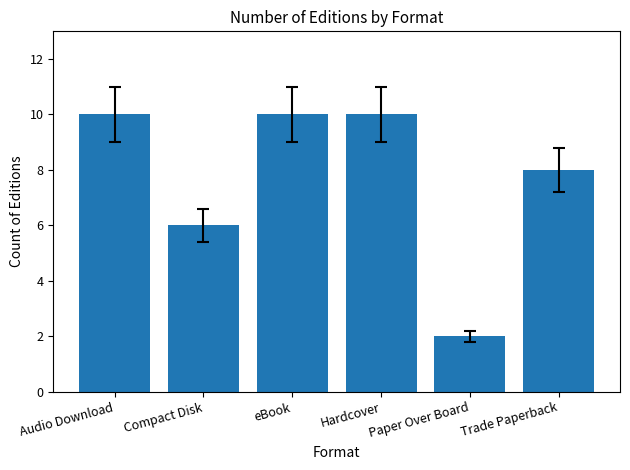

Reading left to right, what are all the values shown in this chart?

10	6	10	10	2	8